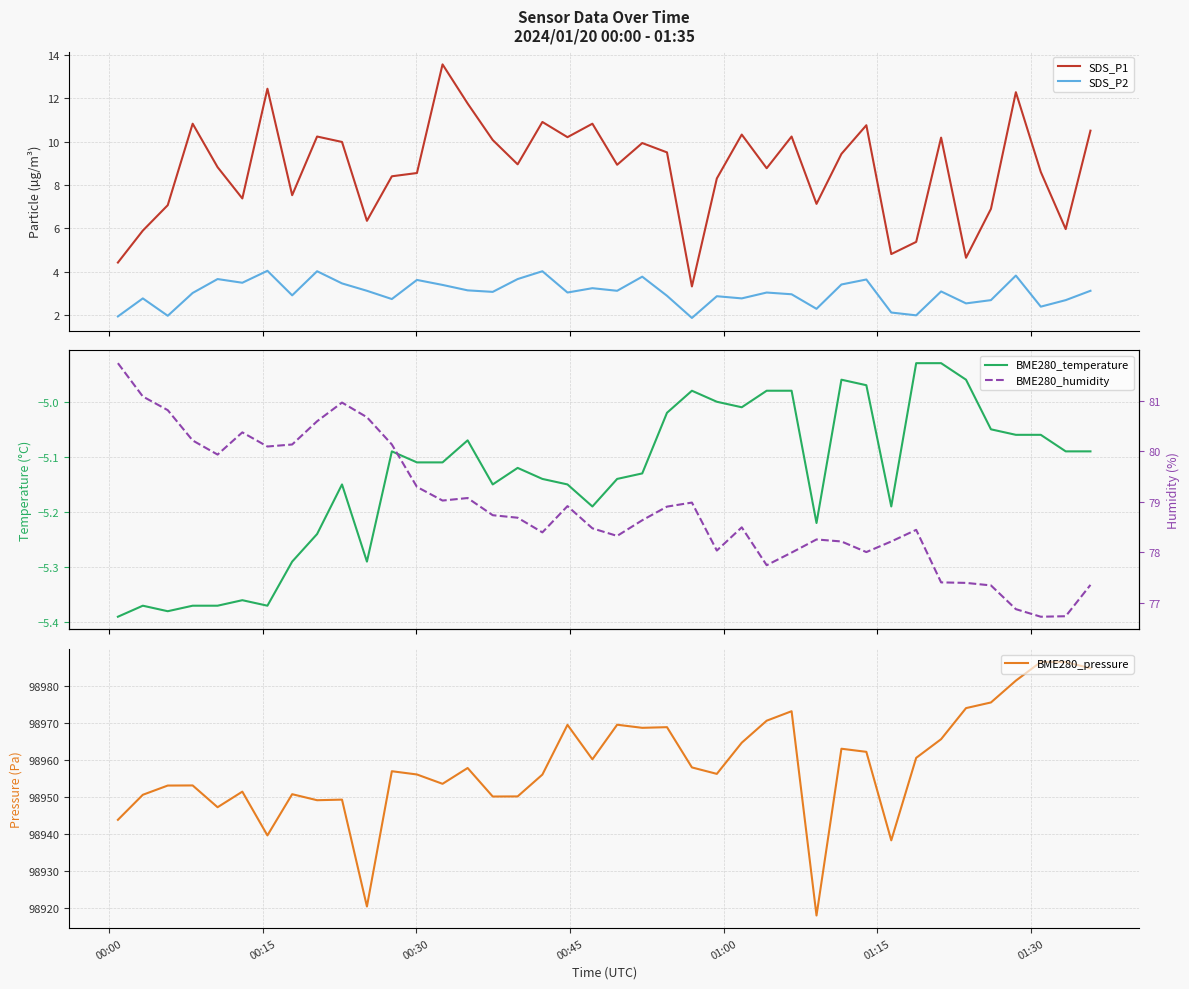

Is the value of BME280_temperature at 26 greater than the value of SDS_P2 at 17?

No